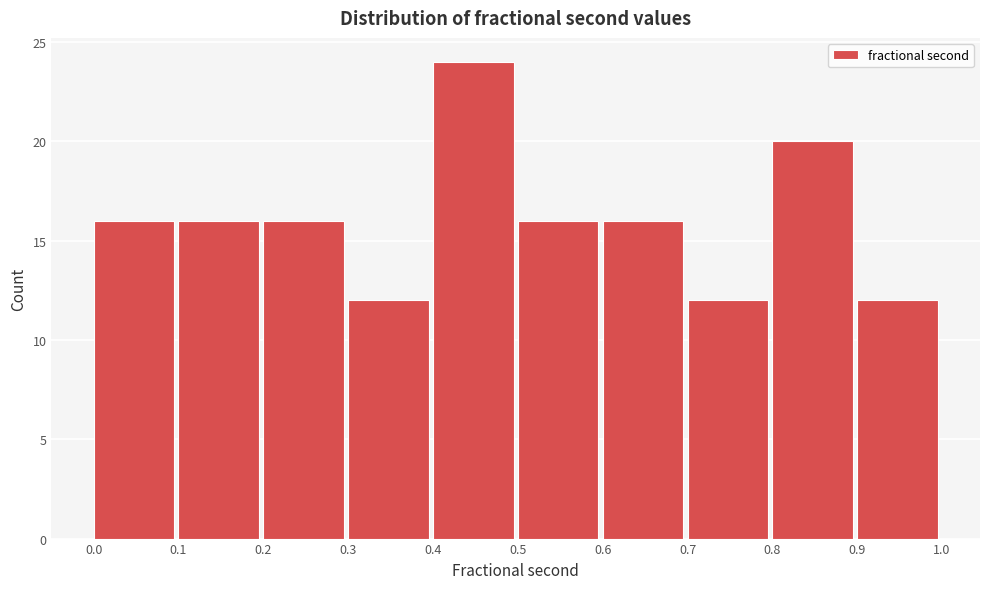

Over which range of the x-axis is the bar tallest?

0.4 to 0.5